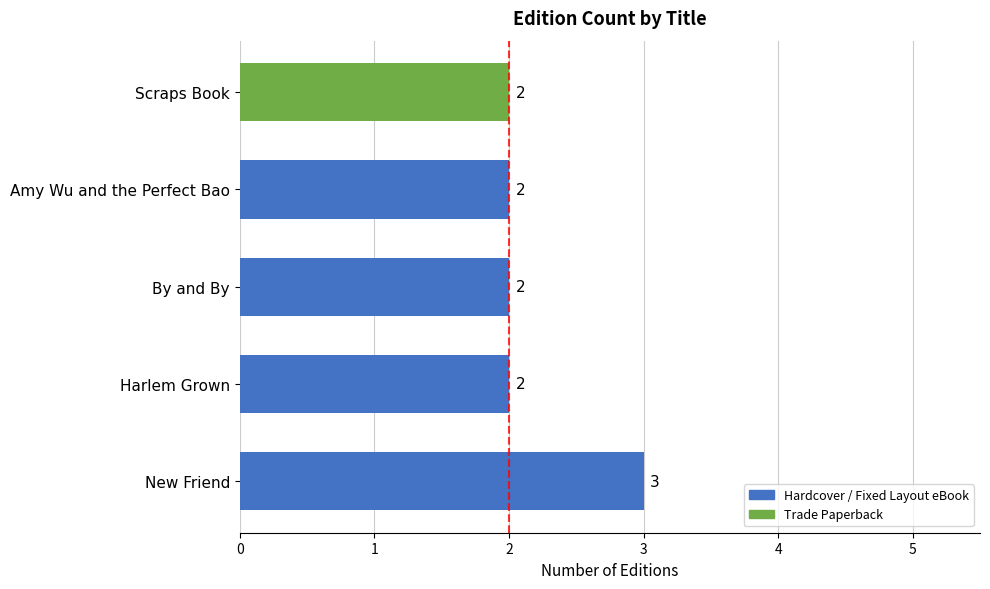

Reading top to bottom, transcribe all the data shown in this chart.

2	2	2	2	3